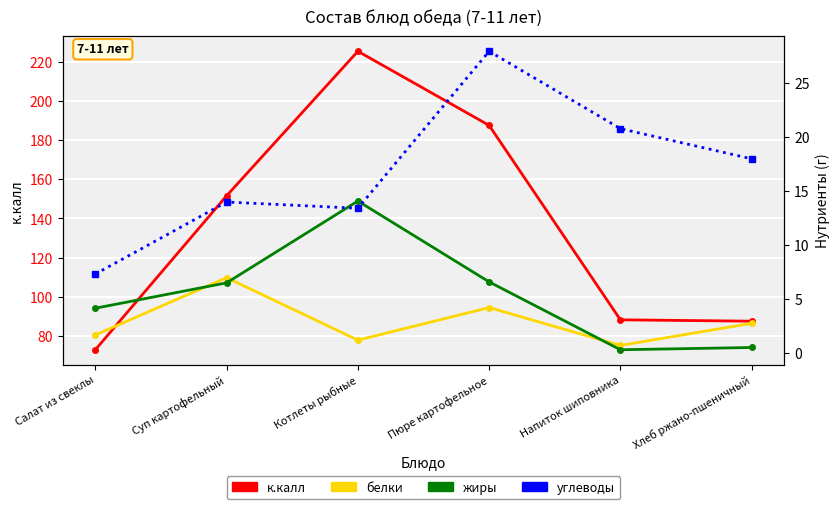

Reading left to right, extract all data points from this chart.

к.калл: 72.9	151.6	225.4	187.6	88.2	87.5
белки: 1.6	7.0	1.2	4.2	0.7	2.7
жиры: 4.1	6.5	14.1	6.6	0.3	0.5
углеводы: 7.3	14.0	13.4	27.9	20.8	18.0